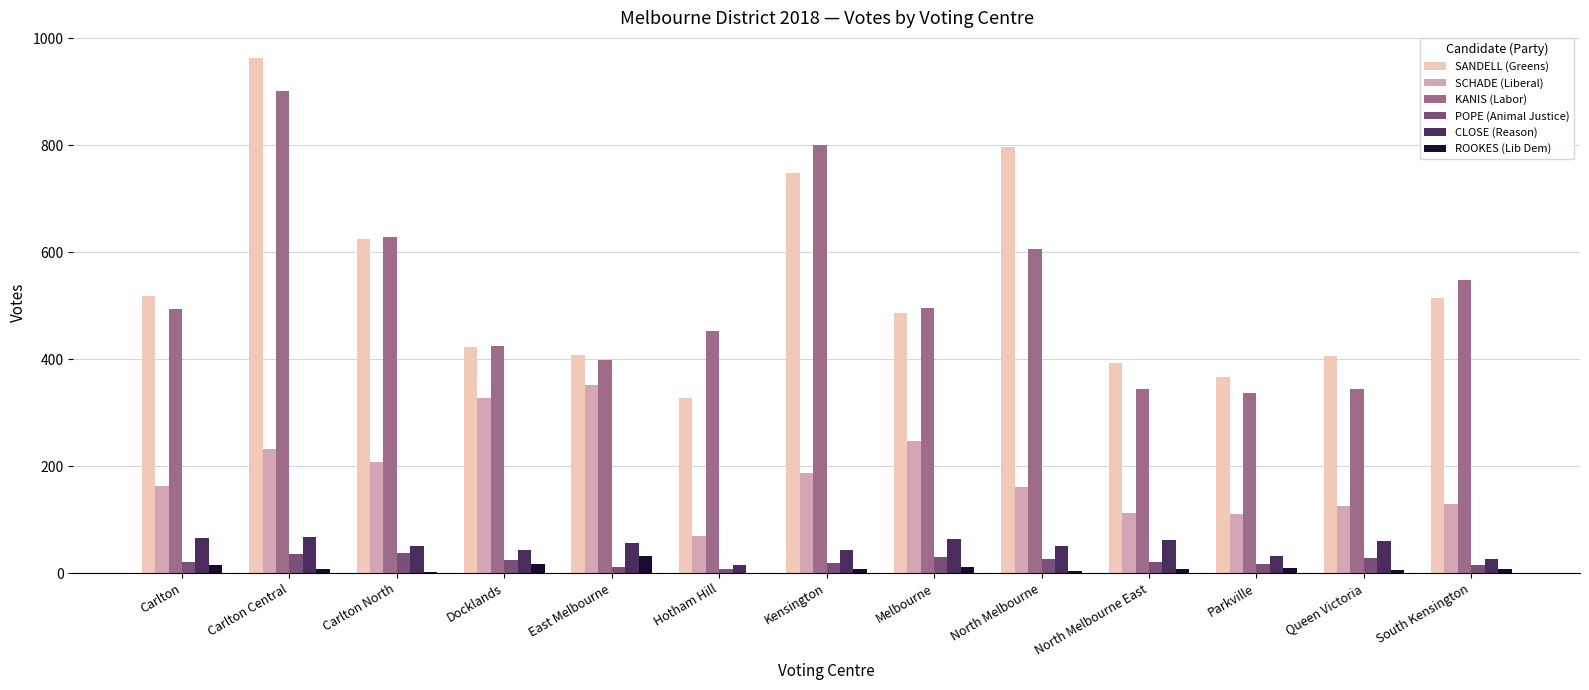

Which category has the highest value in the KANIS (Labor) series?

Carlton Central